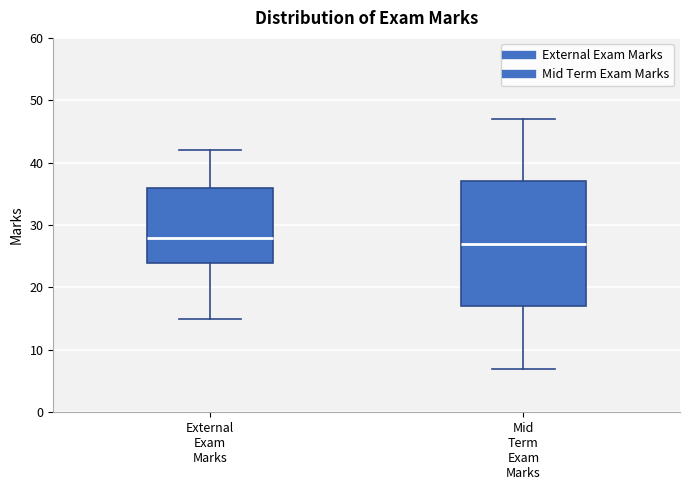

Reading left to right, transcribe this box plot: for each box, give where its median line is, the range the box spans, and where its two whiskers end, as read against the y-axis. The values are not printed on the chart, so give them approximately, as read against the axis.

External Exam Marks: median 28, box 24 to 36, whiskers 15 to 42
Mid Term Exam Marks: median 27, box 17 to 37, whiskers 7 to 47